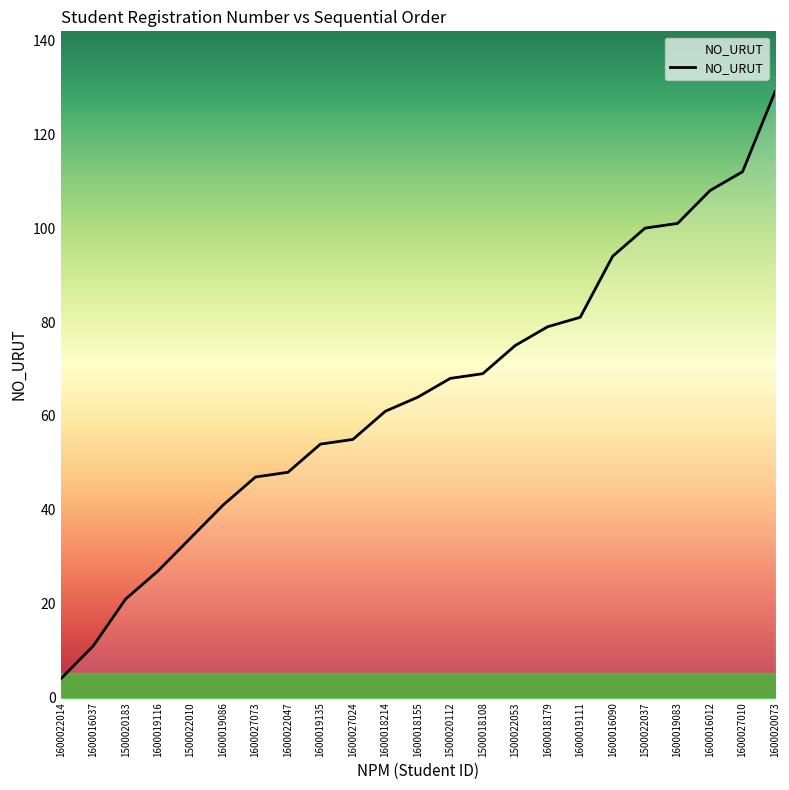

What position from the left is 1500022053?

15